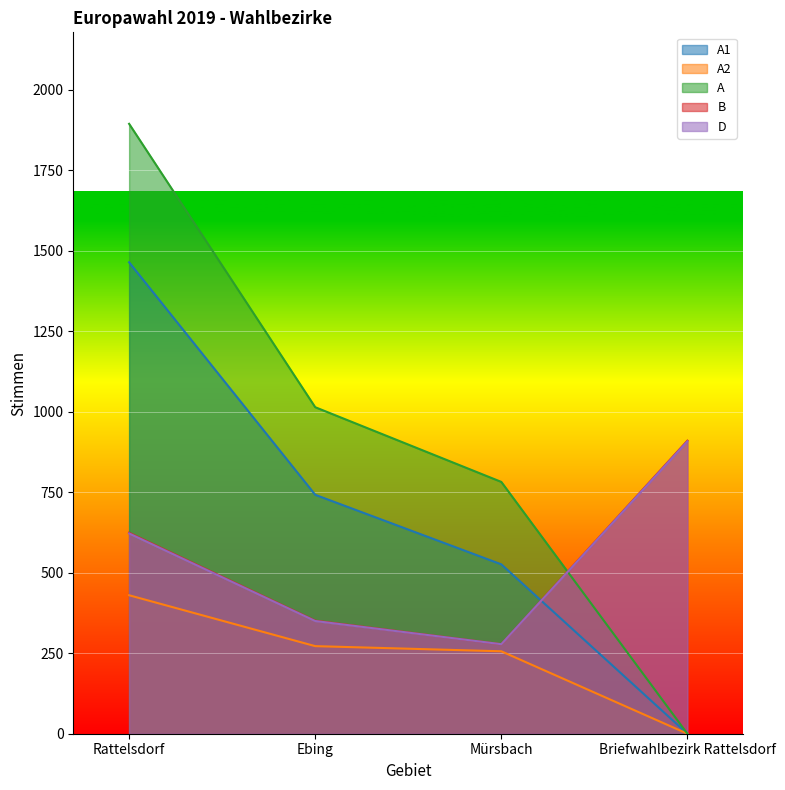

Rank the series by their maximum value, from lowest to highest.

A2, D, B, A1, A